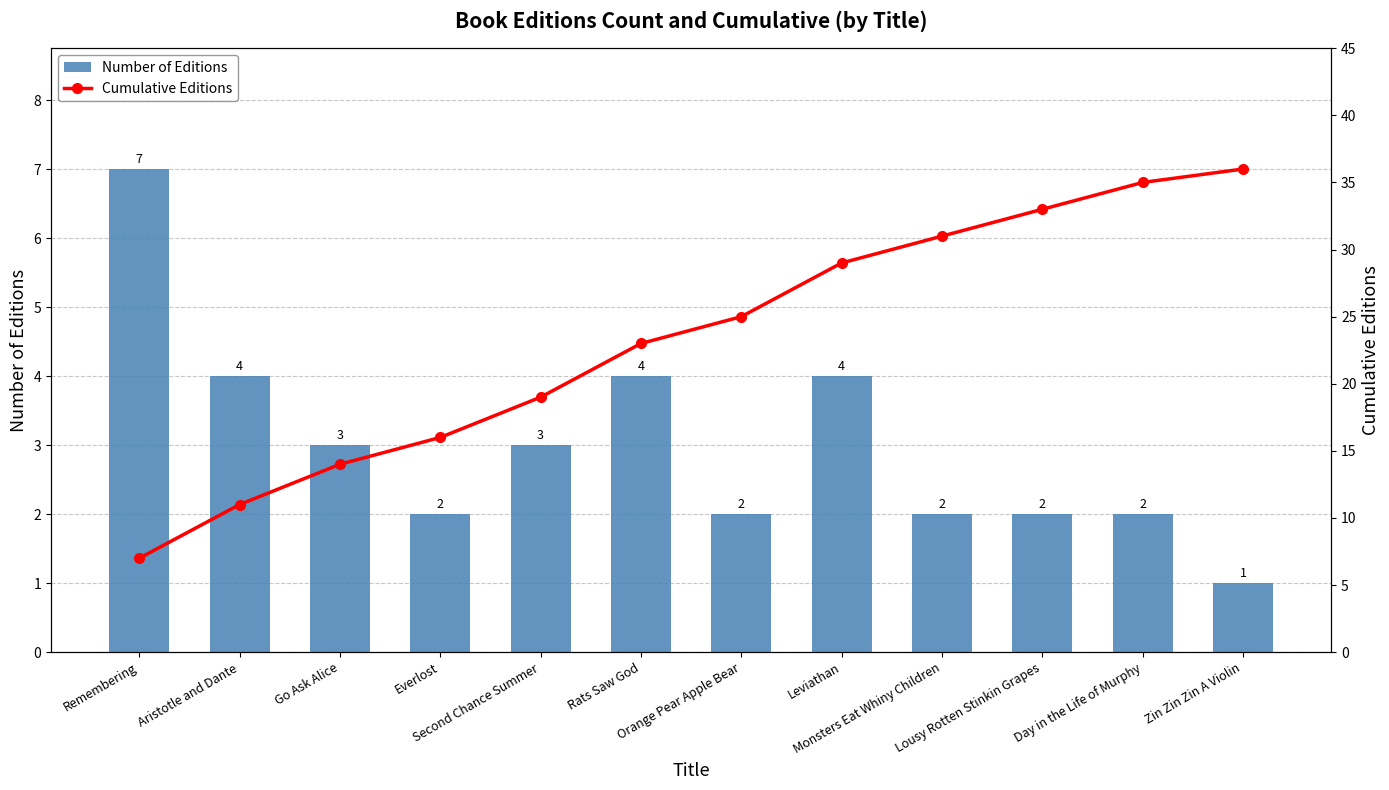

The Number of Editions series shows 1 at Zin Zin Zin A Violin. True or false?

True